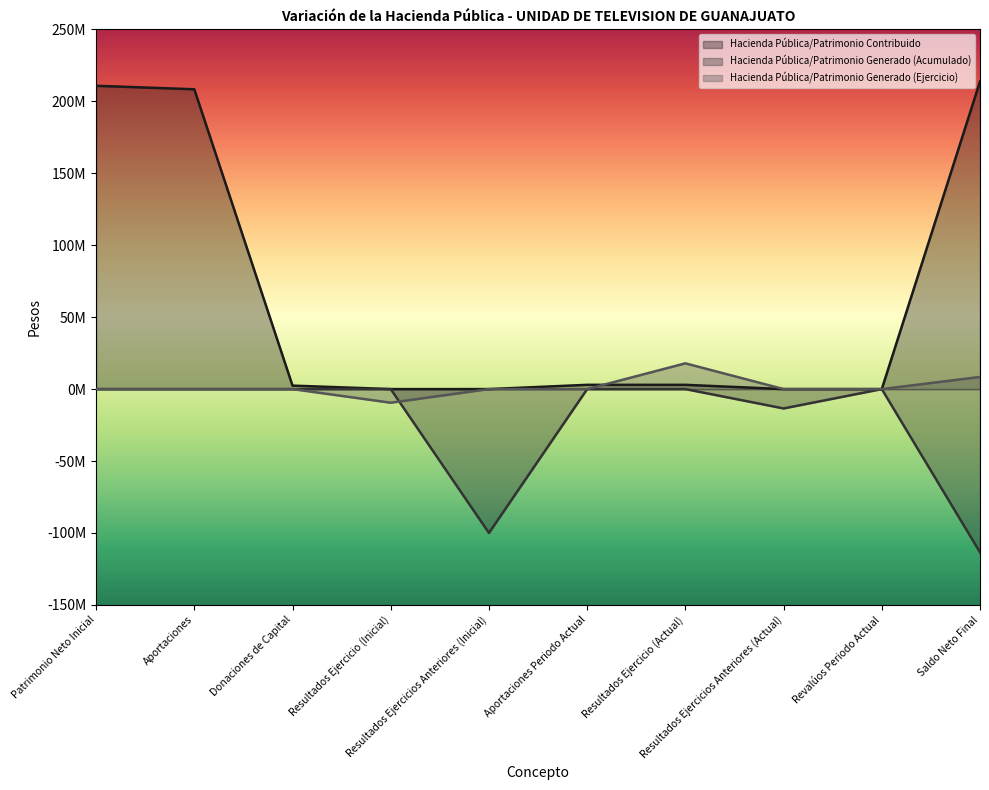

Which category has the highest value across all series?

Saldo Neto Final